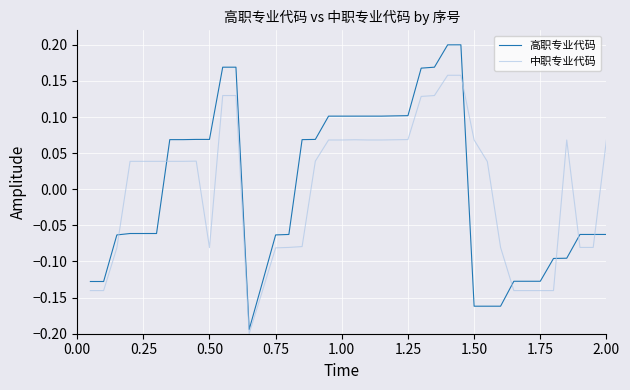

Which series has the largest range (max minus min)?

高职专业代码